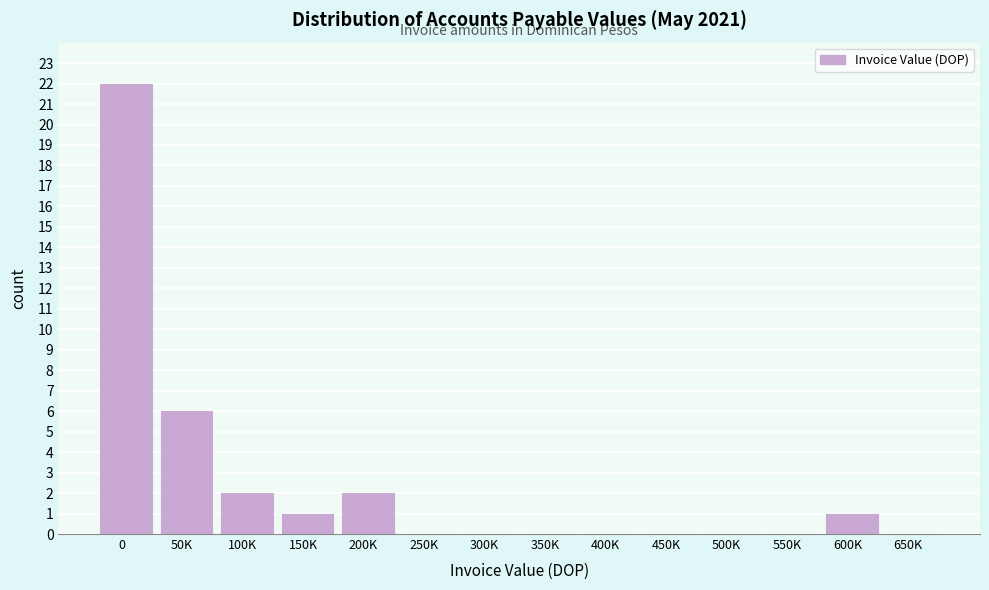

Reading left to right, list all the values displayed in this chart.

0=22	50K=6	100K=2	150K=1	200K=2	250K=0	300K=0	350K=0	400K=0	450K=0	500K=0	550K=0	600K=1	650K=0